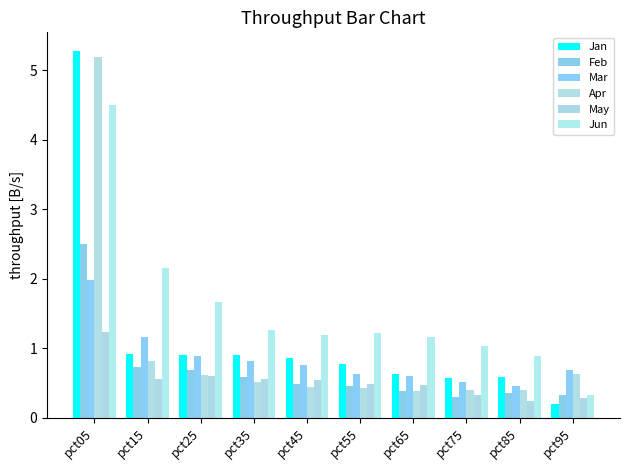

At which label does Apr reach its minimum?

pct65